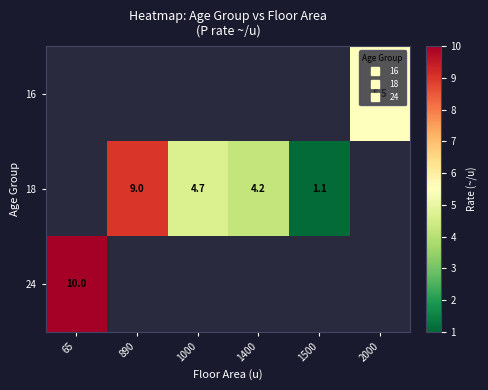

Between 2000 and 890, which is larger?

890